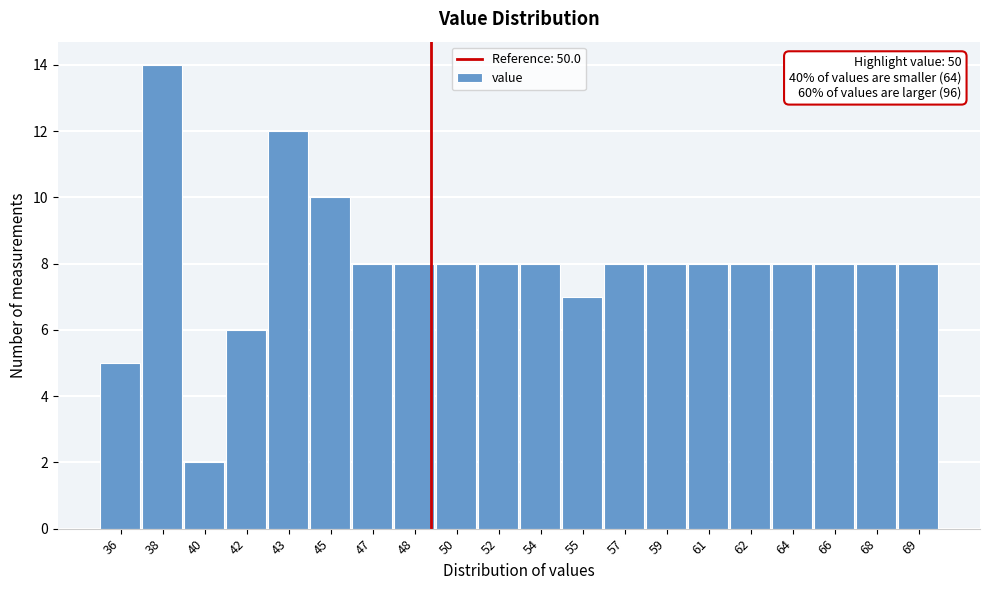

Reading right to left, list all the values displayed in this chart.

69=8	68=8	66=8	64=8	62=8	61=8	59=8	57=8	55=7	54=8	52=8	50=8	48=8	47=8	45=10	43=12	42=6	40=2	38=14	36=5